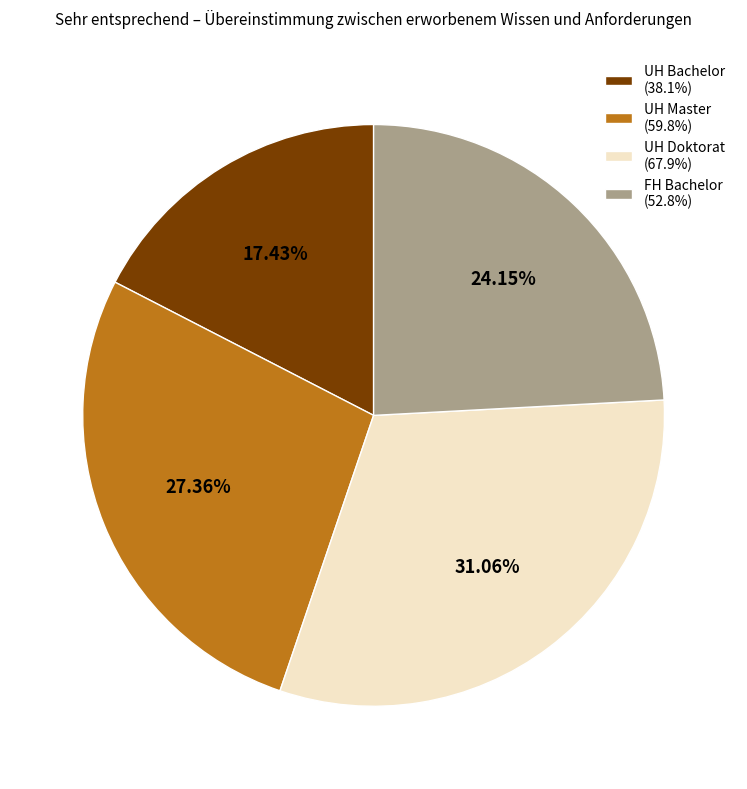

Which slice is the smallest?

UH Bachelor (38.1%)